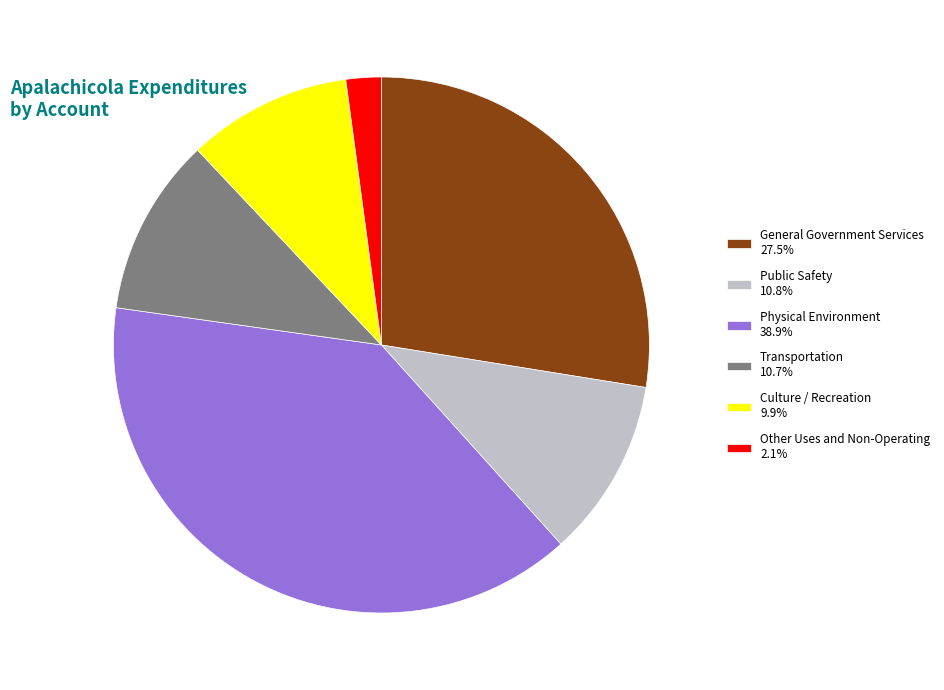

Count the number of slices in the pie.

6